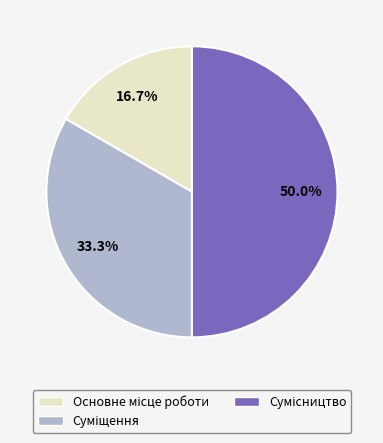

Does Суміщення account for over 50% of the chart?

No